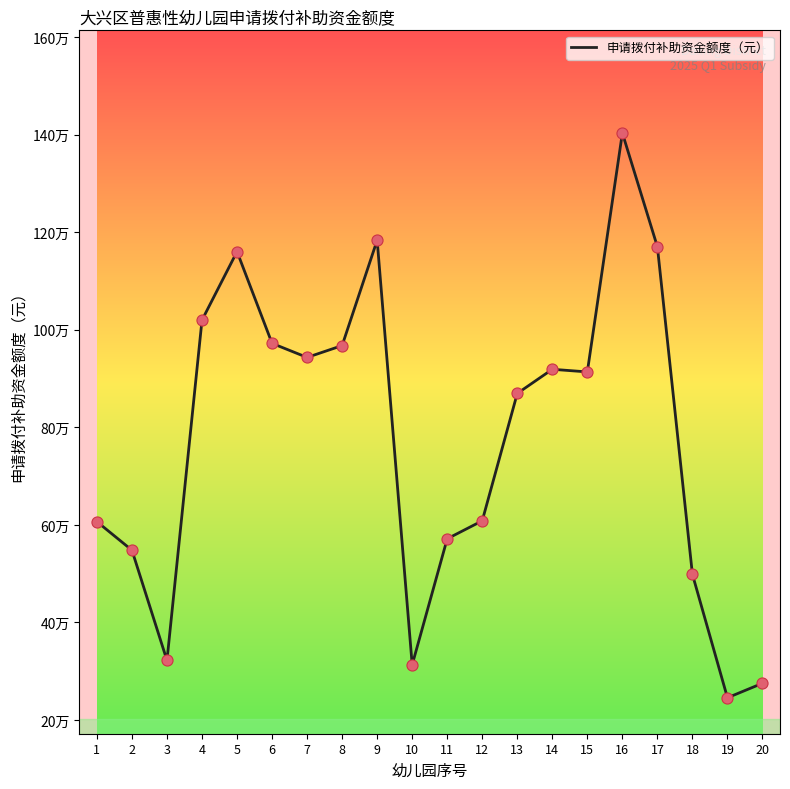

Is this an area chart (filled region under the line)?

No